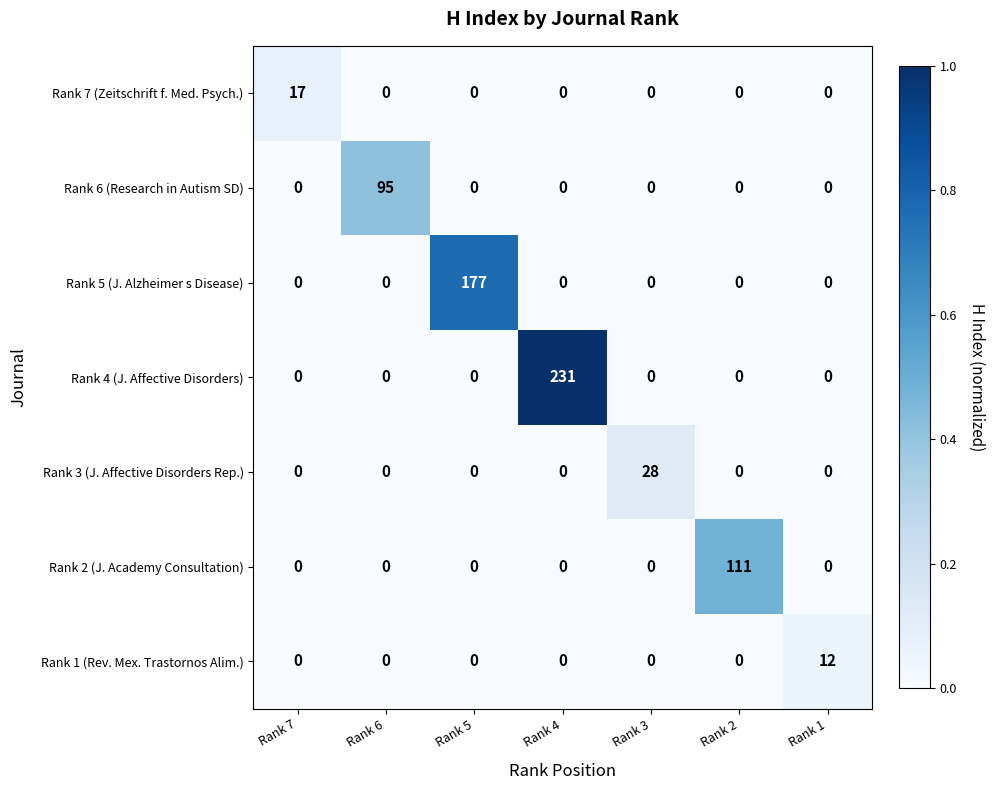

At how many categories does at least one series exceed 0?

7